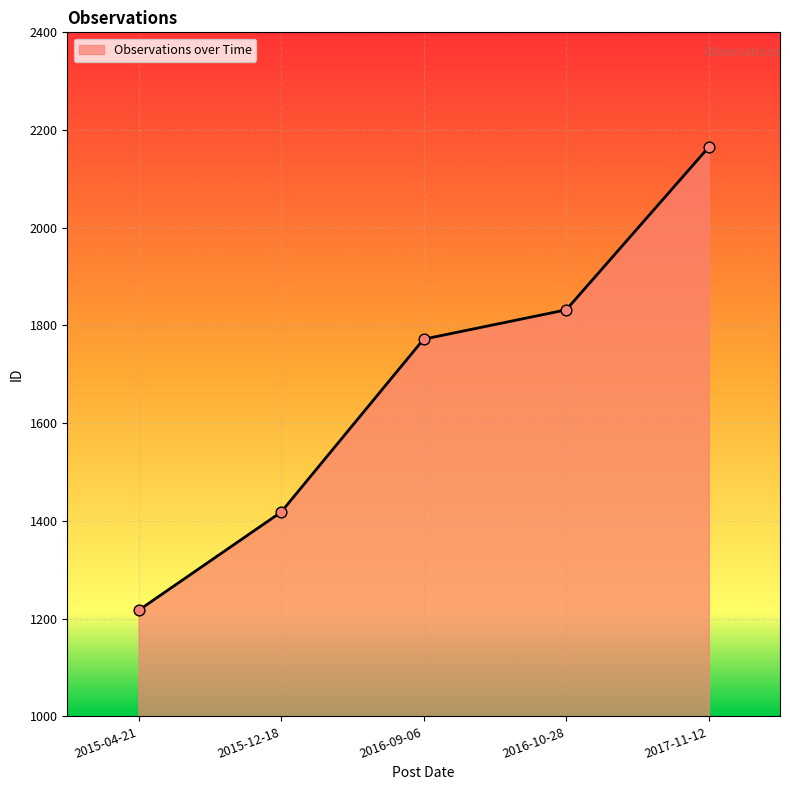

What is the ratio of the value at 2016-10-28 to the value at 2015-12-18?

1.3